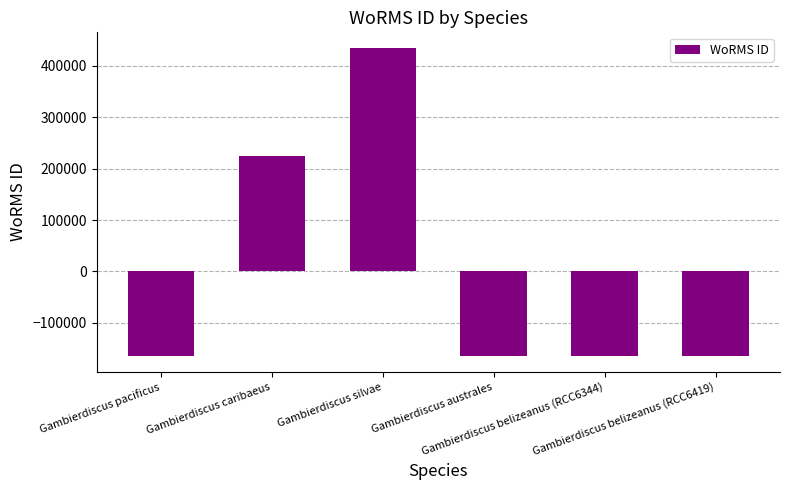

Where is the data nearest to the value 134849?

Gambierdiscus caribaeus